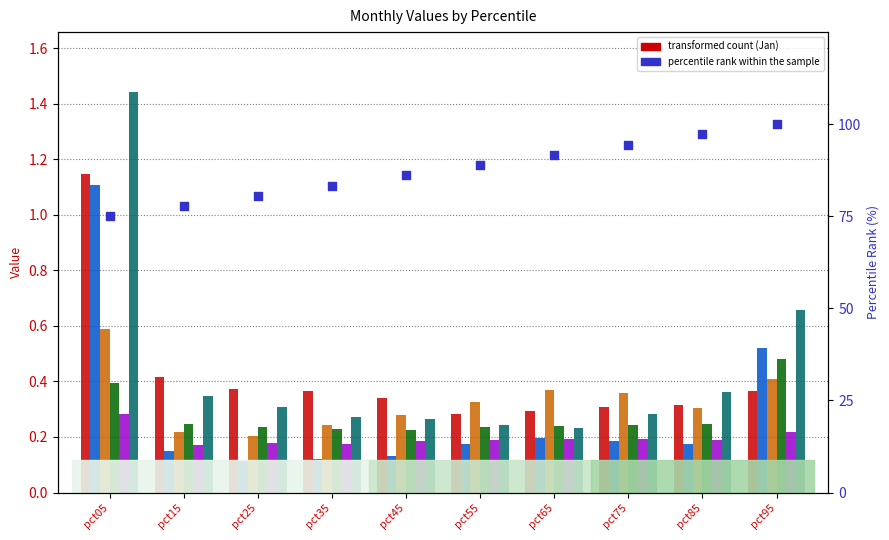

At which category is the sum across all series the highest?

pct05